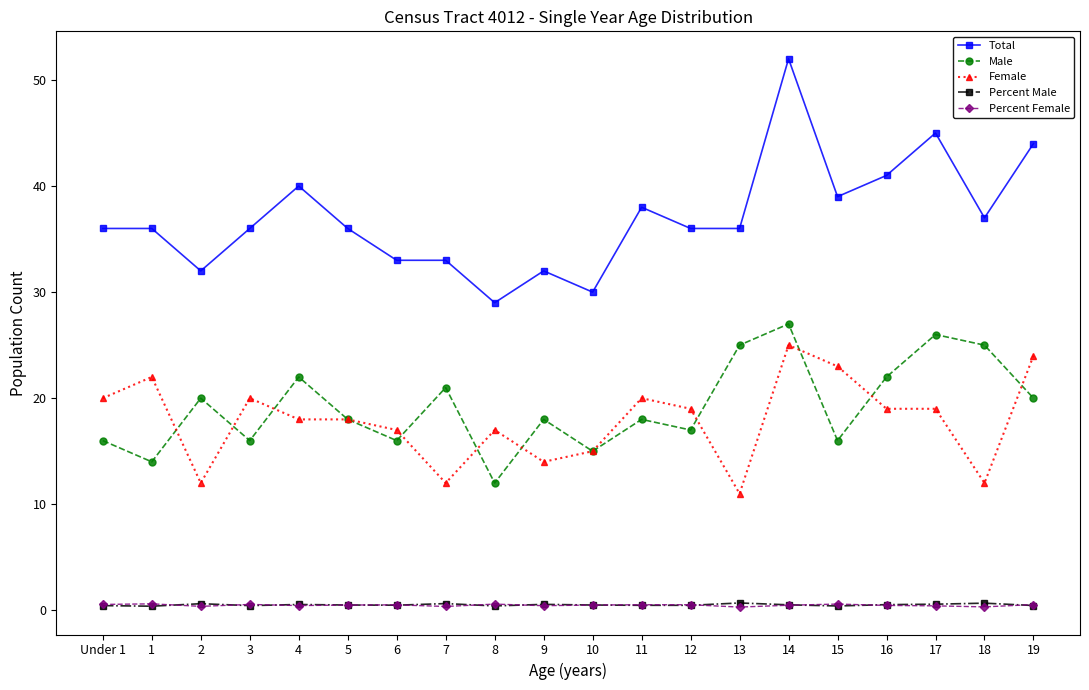

What is the sum of the Total values at 10 and 11?

68.0